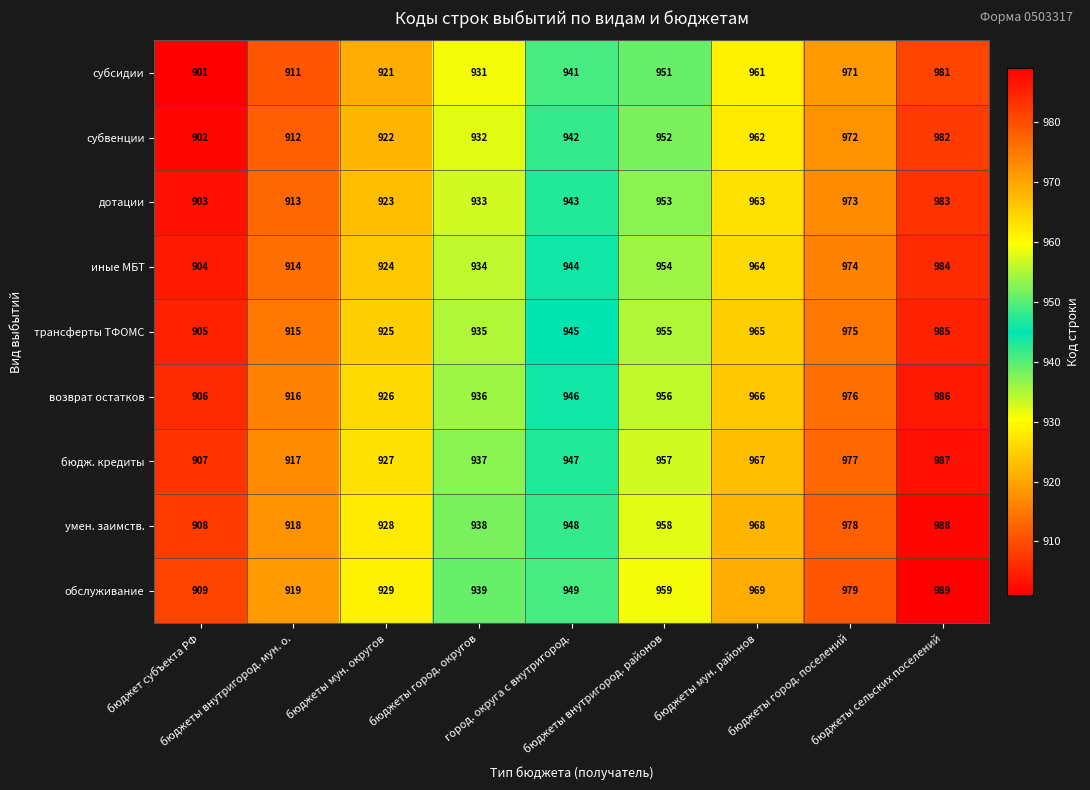

What is the minimum value for трансферты ТФОМС?

905